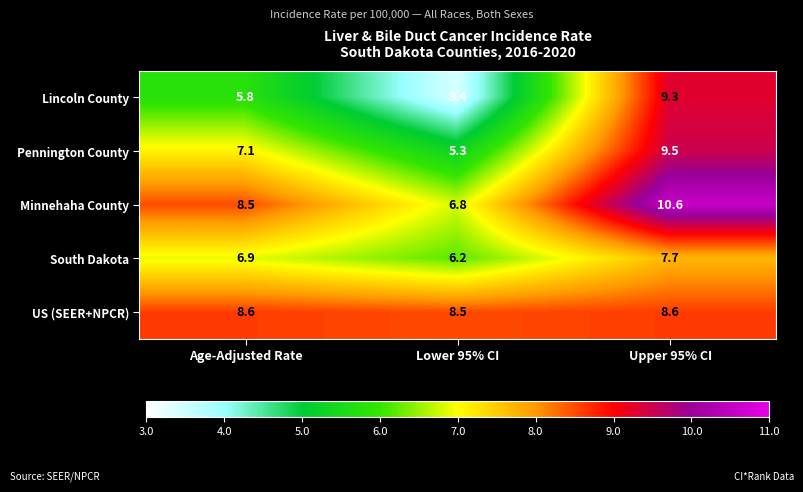

At Upper 95% CI, list the series in order from smallest to largest.

South Dakota, US (SEER+NPCR), Lincoln County, Pennington County, Minnehaha County